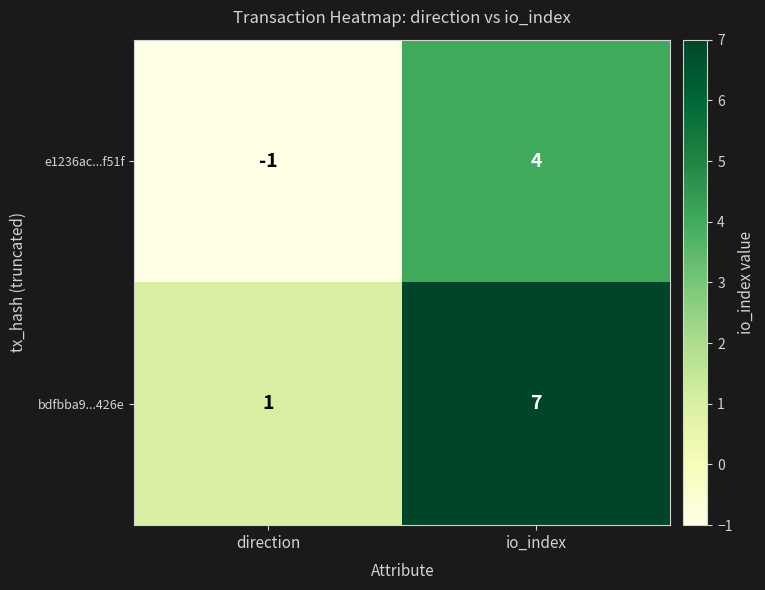

List the series in order of their overall mean, lowest first.

e1236ac...f51f, bdfbba9...426e